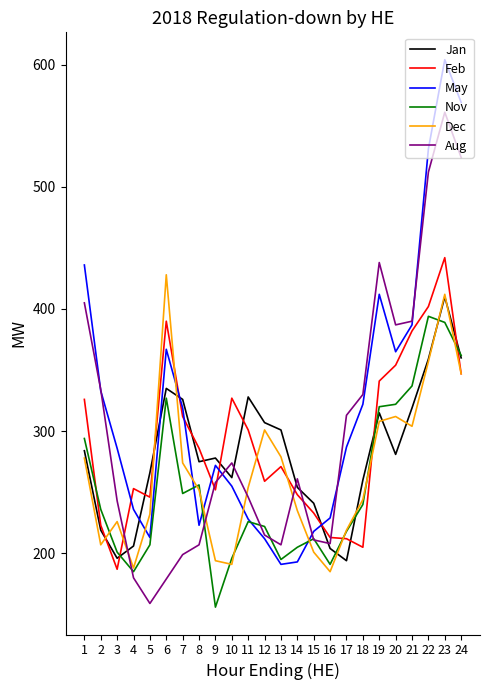

Which series ends up on top after the final intersection of Feb and Nov?

Nov